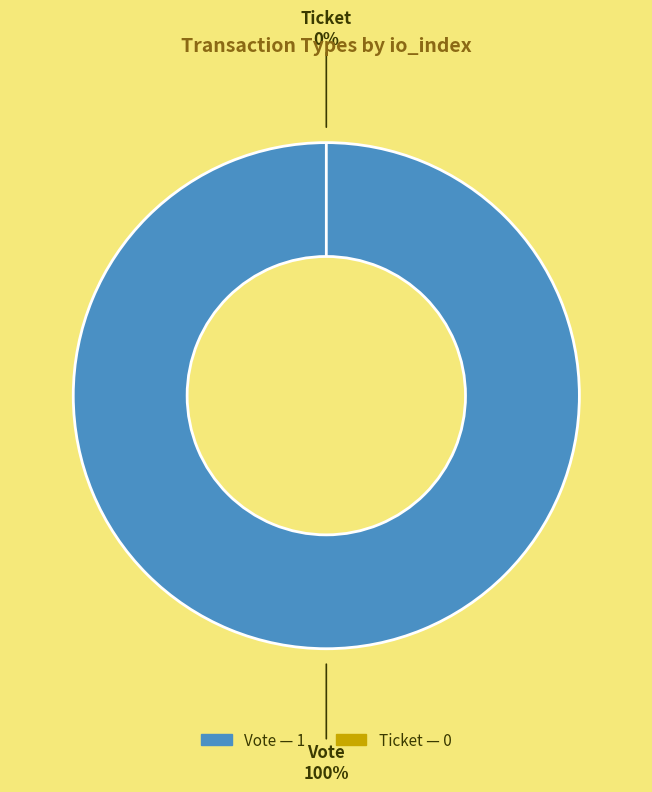

Is it true that Vote is 88% of the pie?

False